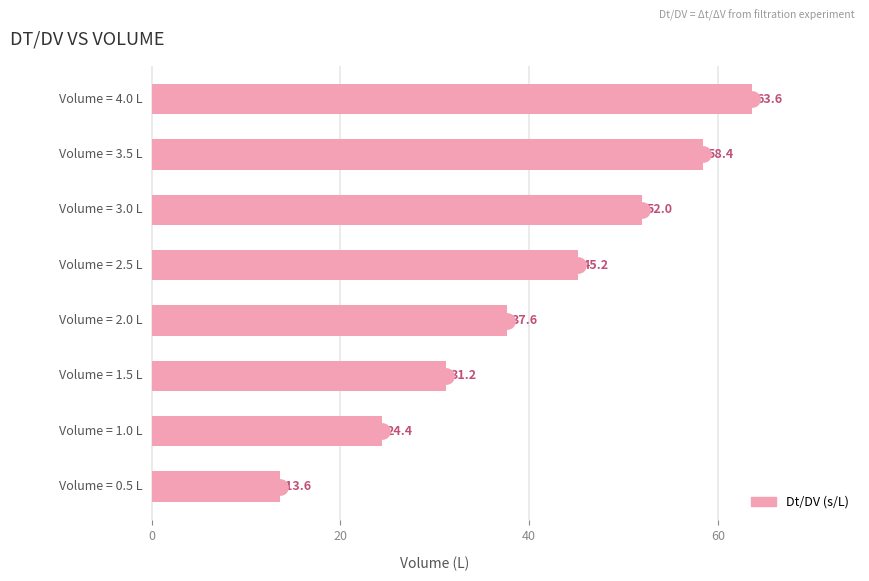

What is the sum of all values?

326.0